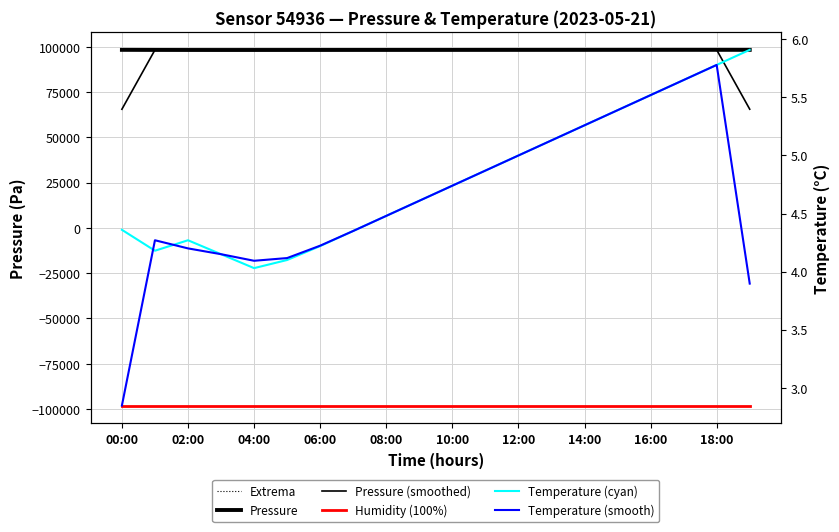

How many values in the Temperature (smooth) series exceed 4?

18